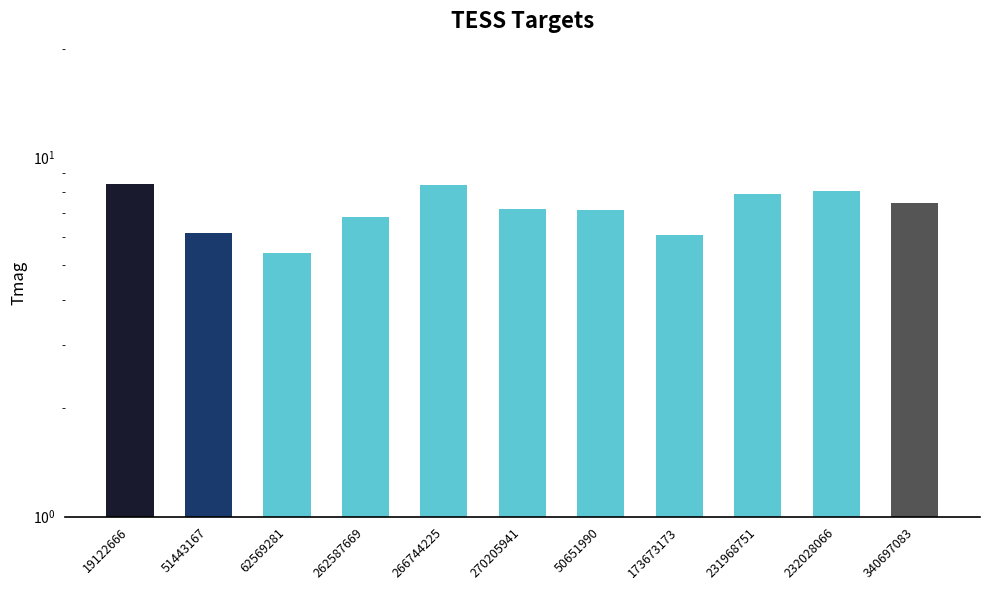

How many bars are there in total?

11